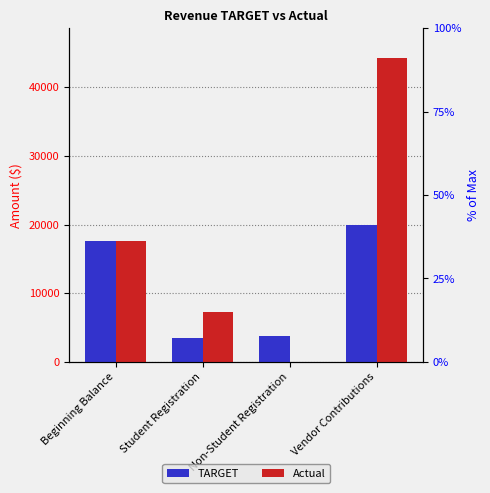

What is the label of the 4th bar from the left?

Vendor Contributions